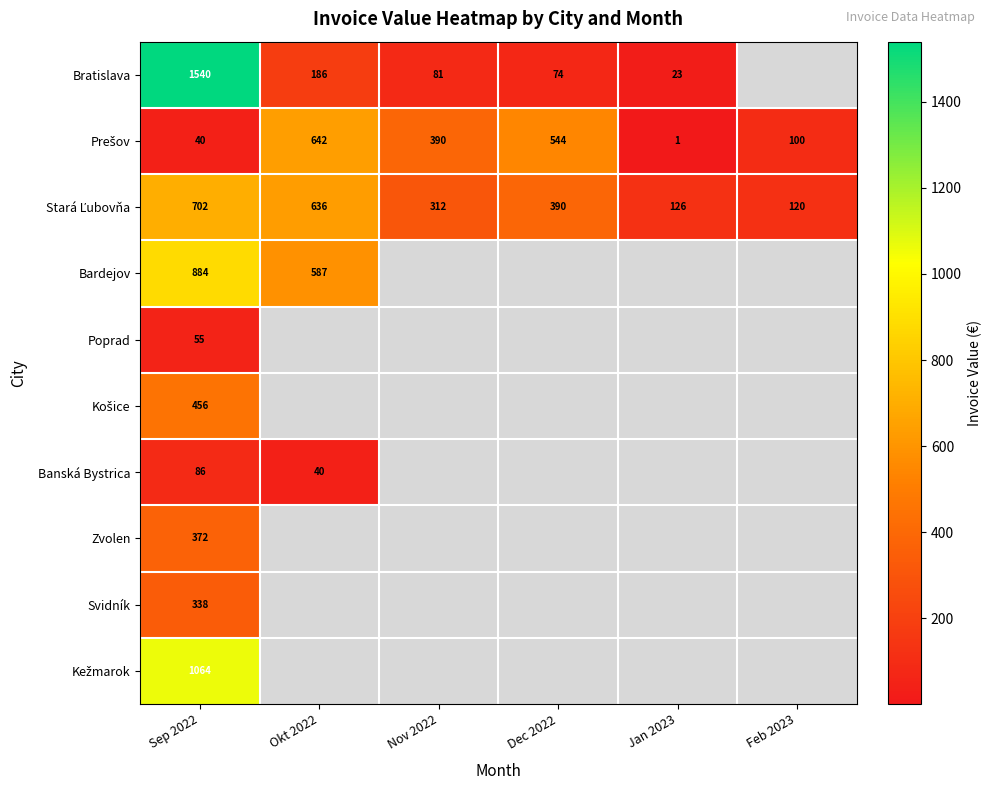

True or false: Bratislava has a value of 81.0 at Nov 2022.

True